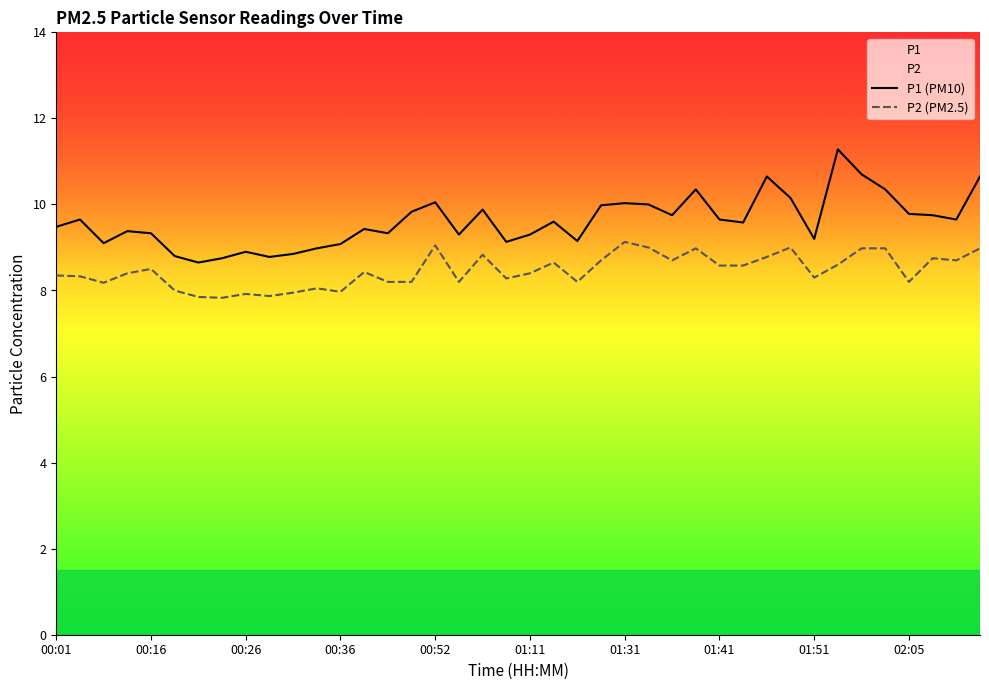

The value of P1 (PM10) at 21 is 9.6. True or false?

True